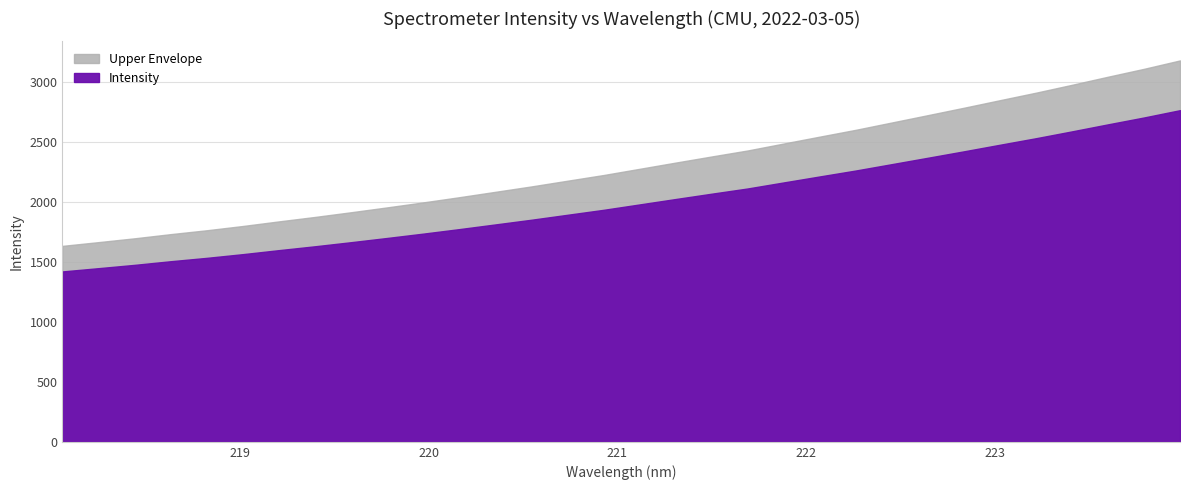

Is it true that the value at 3 is 1004.8?

False